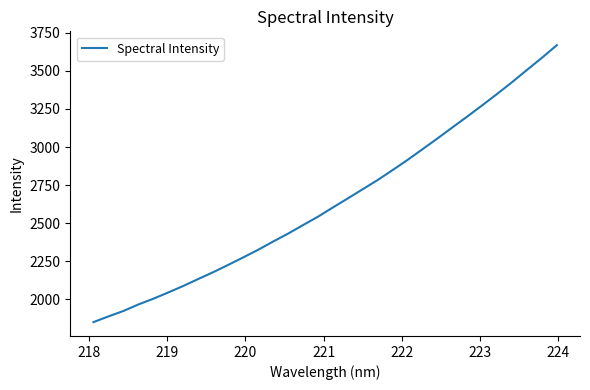

What is the difference between the maximum and minimum values?

1817.2